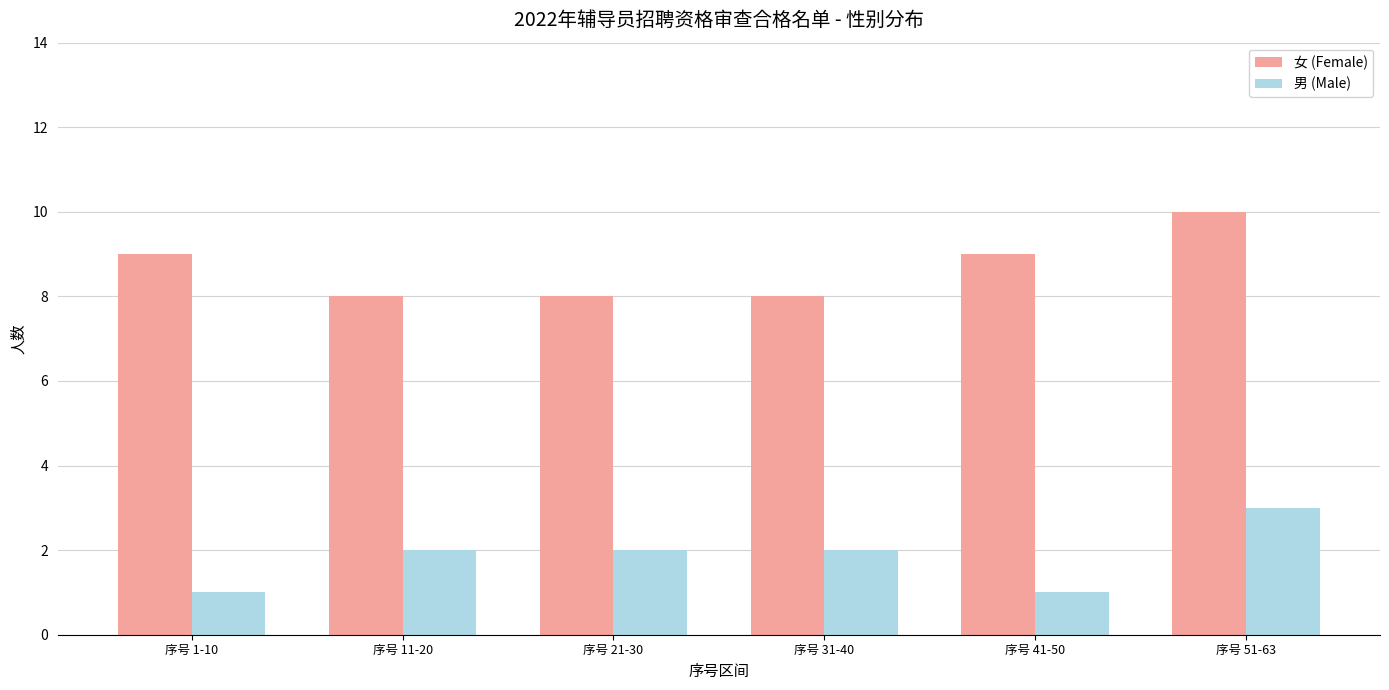

Is it true that 女 (Female) equals 16 at 序号 51-63?

False